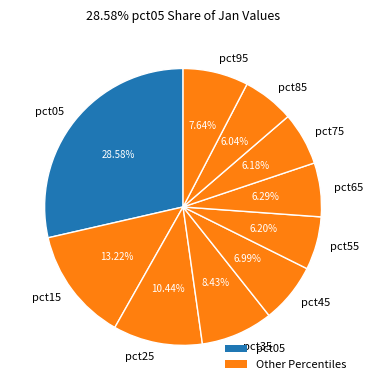

The pct05 slice represents 29% of the pie. True or false?

True